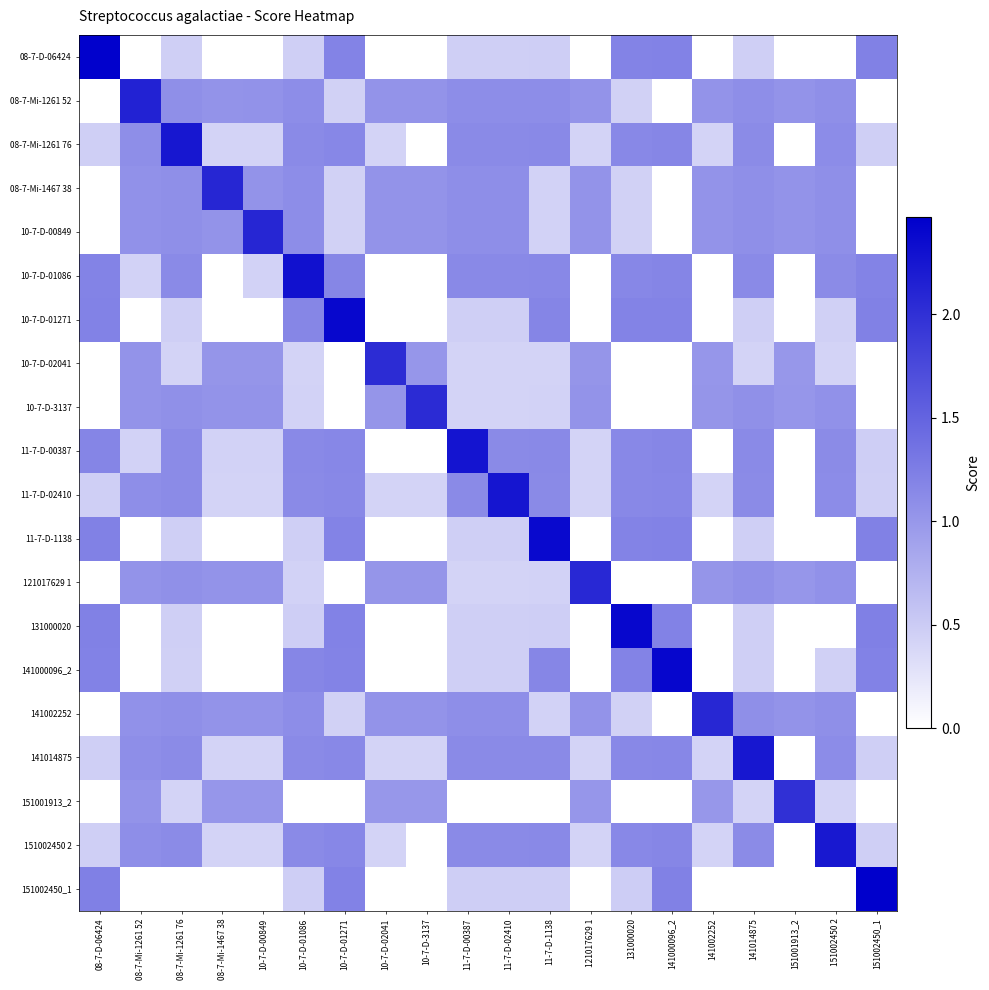

What is the difference between the highest and lowest values at 121017629 1?

2.1